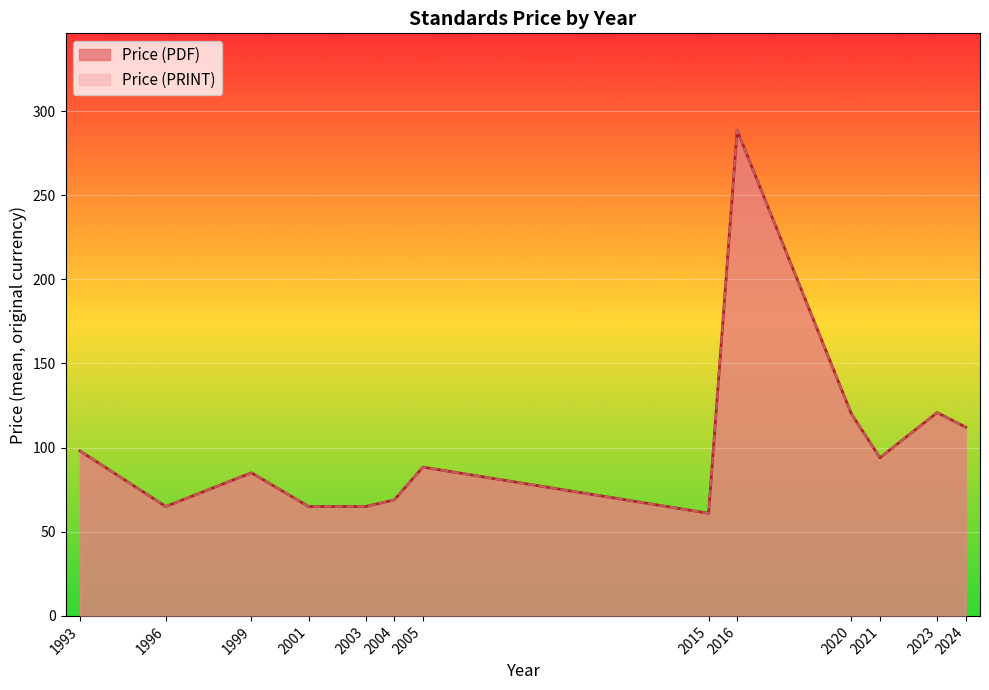

True or false: Price (PDF) and Price (PRINT) cross at least once.

False